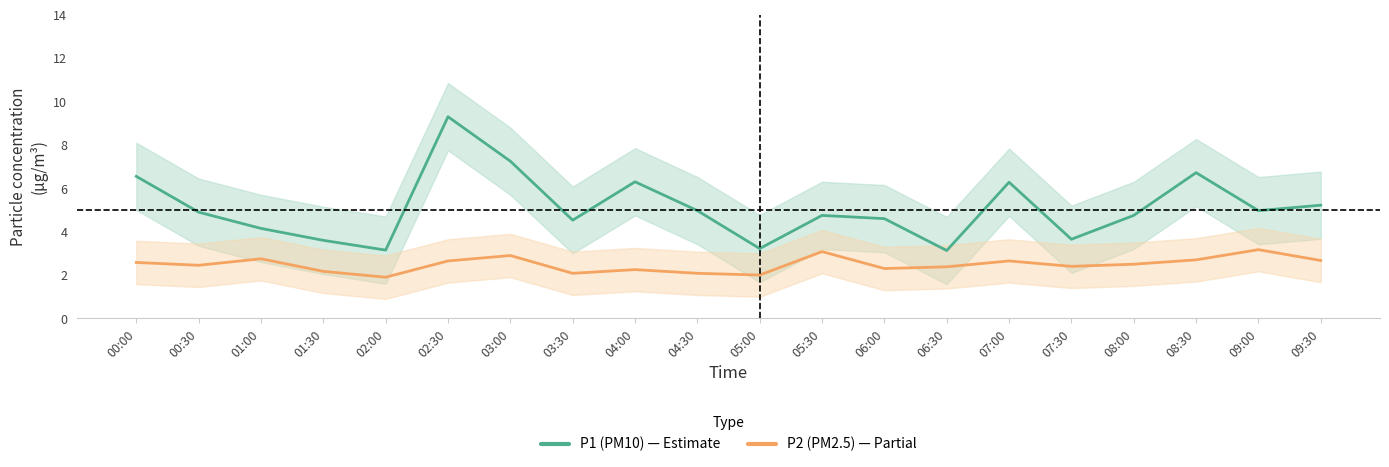

What is the greatest value displayed?

9.3